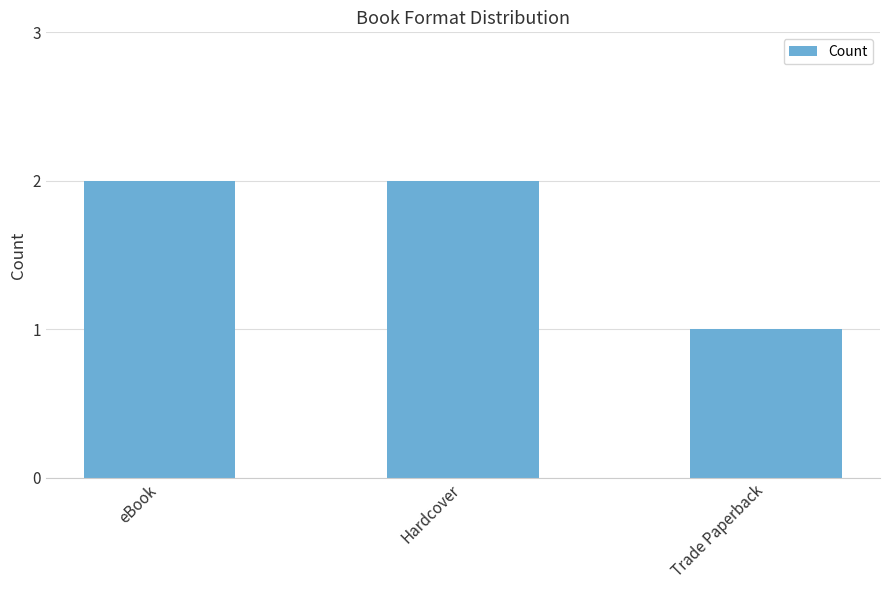

Reading left to right, transcribe all the data shown in this chart.

eBook=2	Hardcover=2	Trade Paperback=1